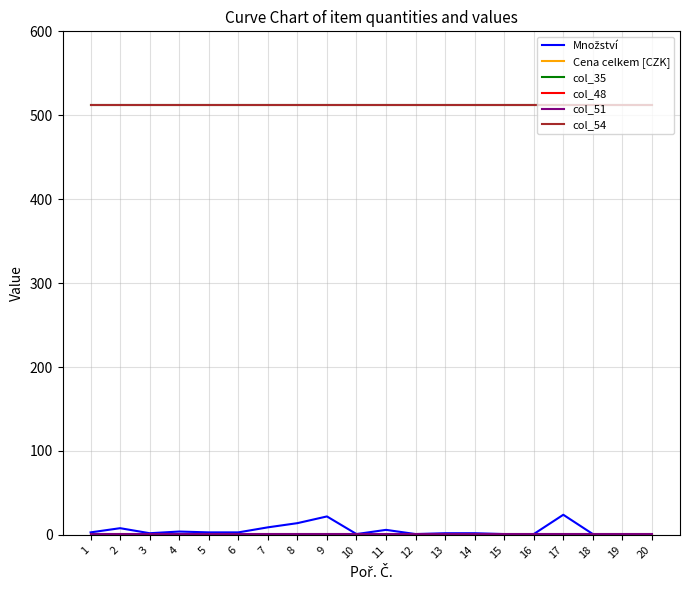

What is the total value across all series at 11?

1031